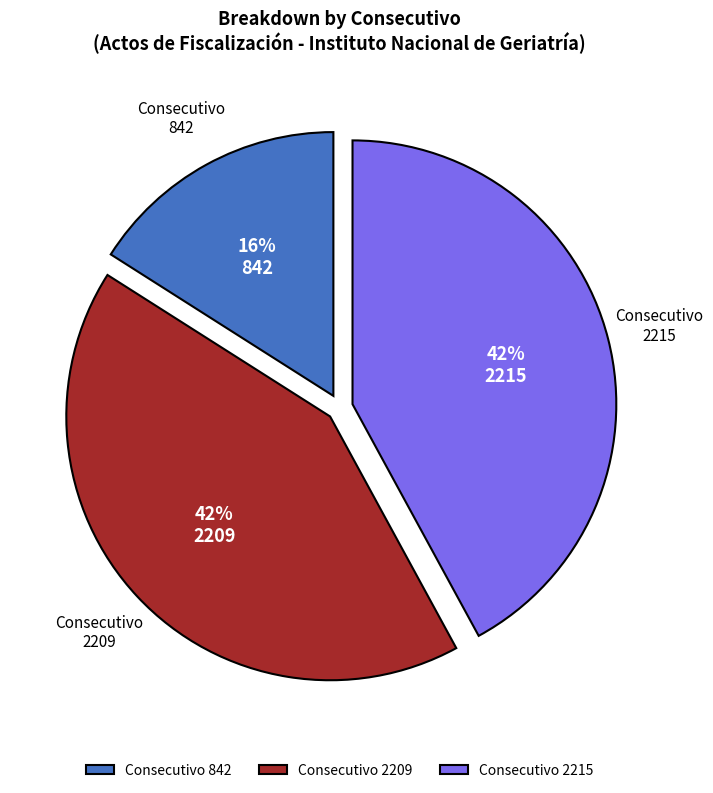

Approximately how many times larger is the value at Consecutivo 2215 compared to Consecutivo 2209?

1.0